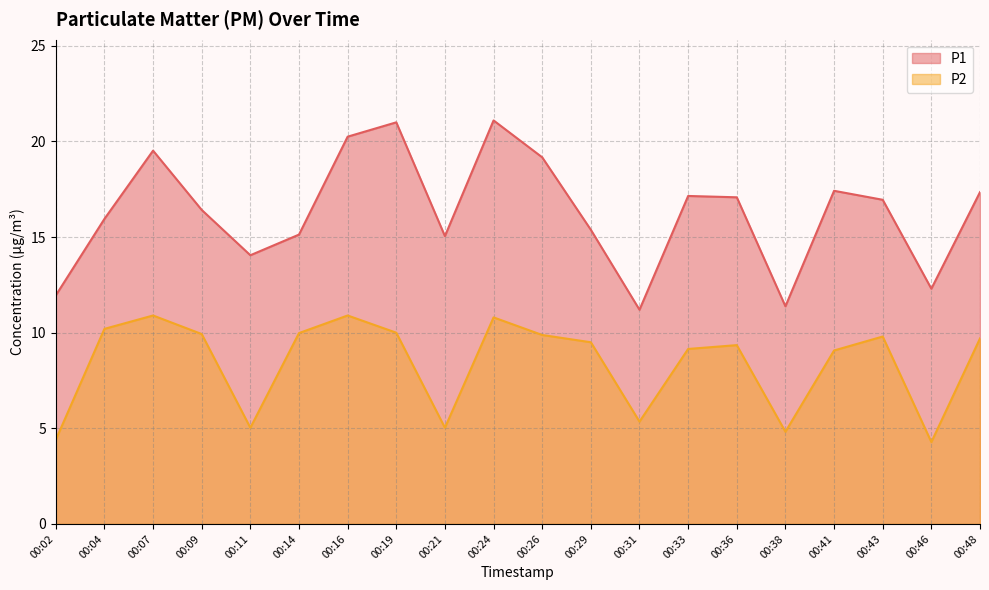

What is the difference between the P2 values at 00:48 and 00:07?

1.2